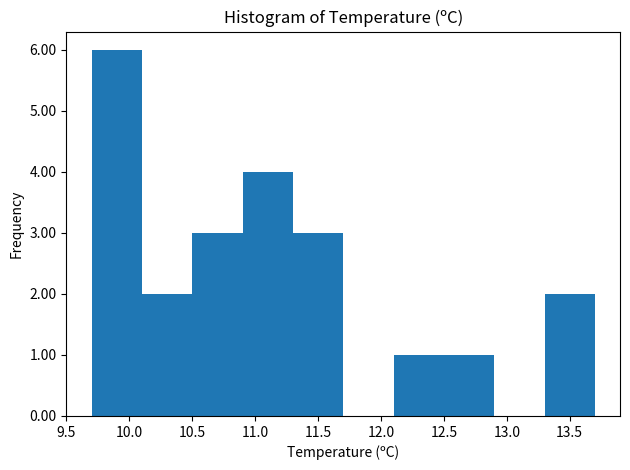

Reading left to right, list every bar in this chart as the range it spans on the x-axis followed by its height. The values are not printed on the chart, so give them approximately, as read against the axis.

9.7 to 10.1: 6
10.1 to 10.5: 2
10.5 to 10.9: 3
10.9 to 11.3: 4
11.3 to 11.7: 3
11.7 to 12.1: 0
12.1 to 12.5: 1
12.5 to 12.9: 1
12.9 to 13.3: 0
13.3 to 13.7: 2